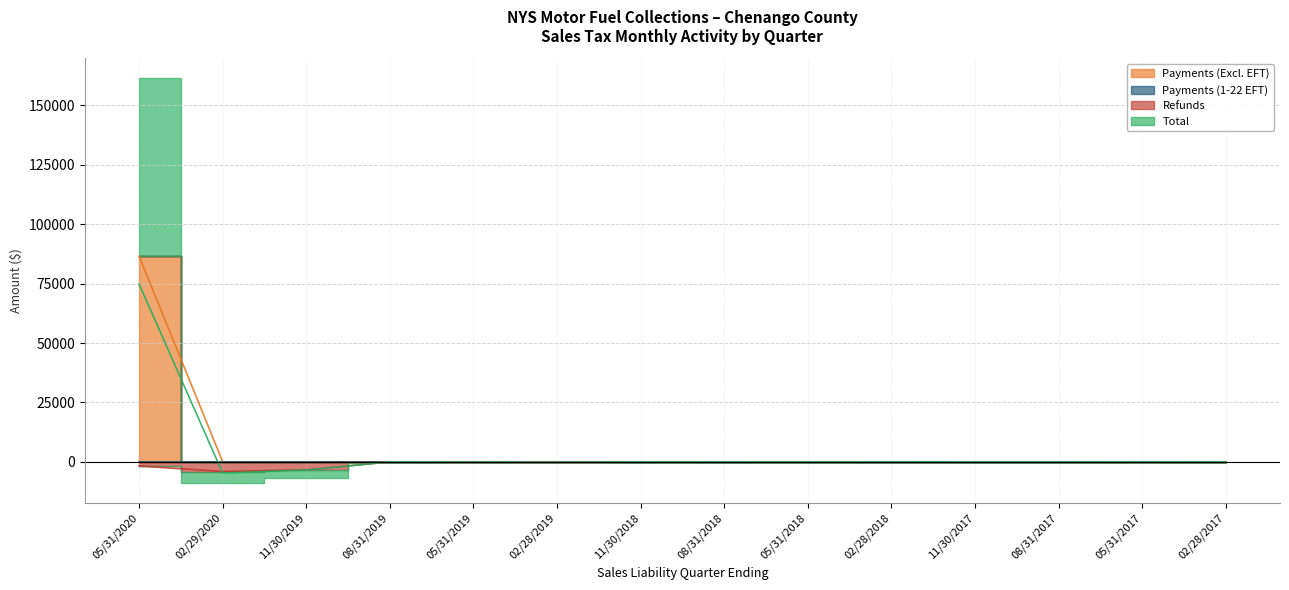

What is the label of the 3rd point from the left?

11/30/2019